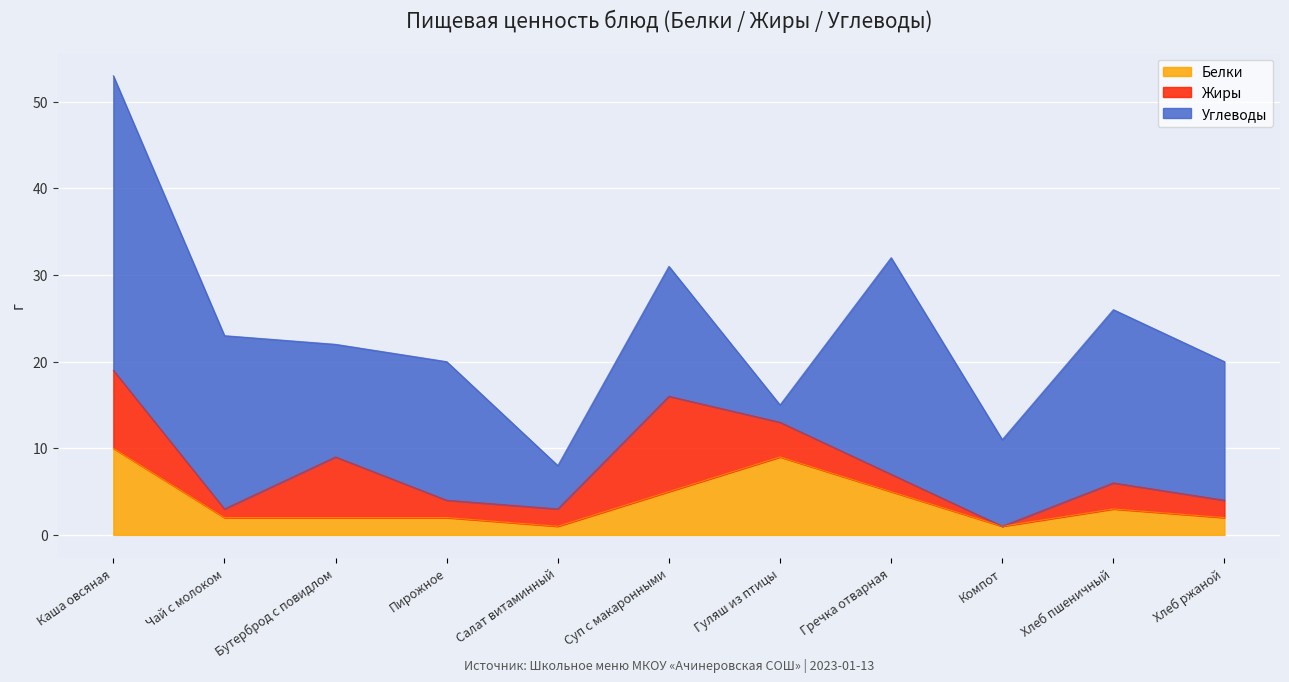

Rank the categories by Белки value from lowest to highest.

Салат витаминный, Компот, Чай с молоком, Бутерброд с повидлом, Пирожное, Хлеб ржаной, Хлеб пшеничный, Суп с макаронными, Гречка отварная, Гуляш из птицы, Каша овсяная